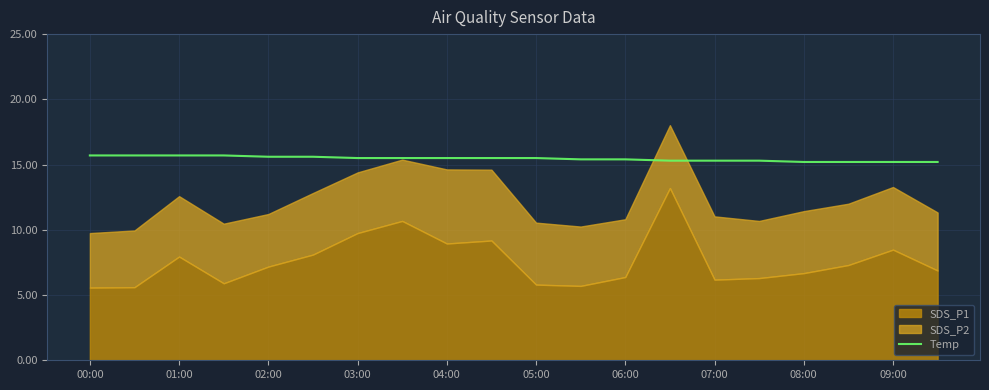

Is it true that Temp equals 27.1 at 01:00?

False